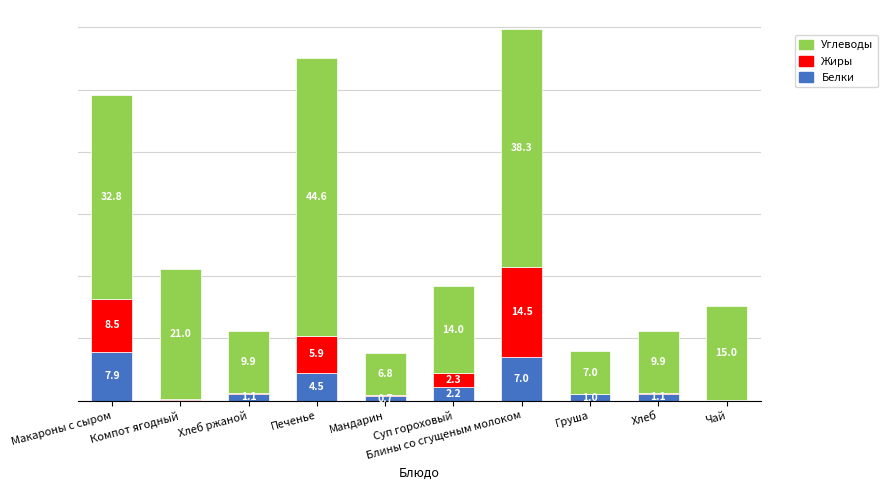

At which label is Белки closest to 4?

Печенье